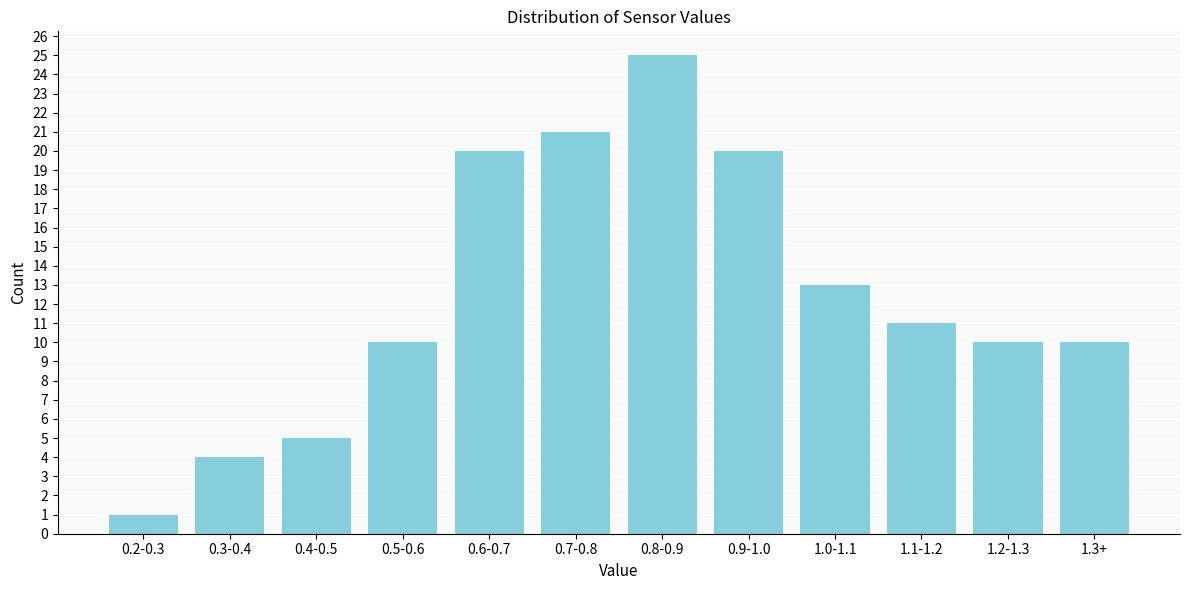

Reading right to left, what are all the values shown in this chart?

1.3+=10	1.2-1.3=10	1.1-1.2=11	1.0-1.1=13	0.9-1.0=20	0.8-0.9=25	0.7-0.8=21	0.6-0.7=20	0.5-0.6=10	0.4-0.5=5	0.3-0.4=4	0.2-0.3=1